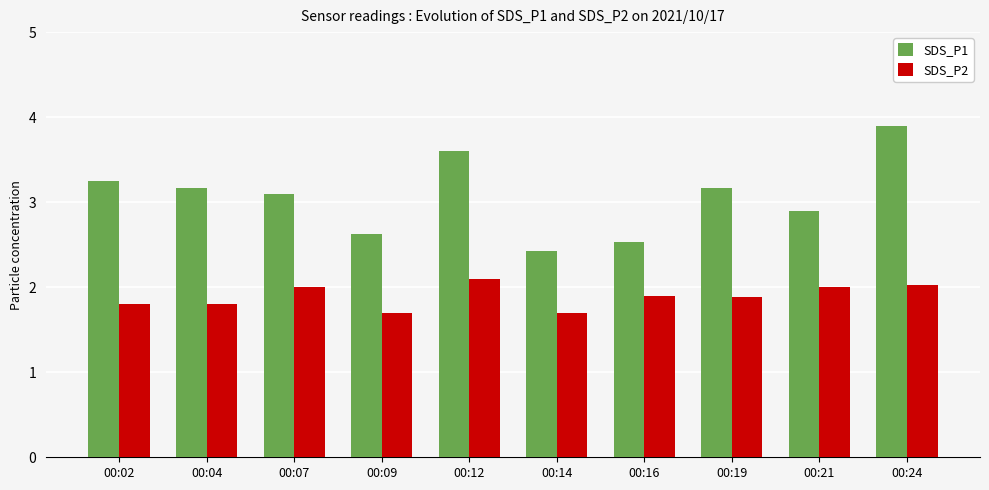

Between 00:04 and 00:24, which series saw the biggest shift?

SDS_P1